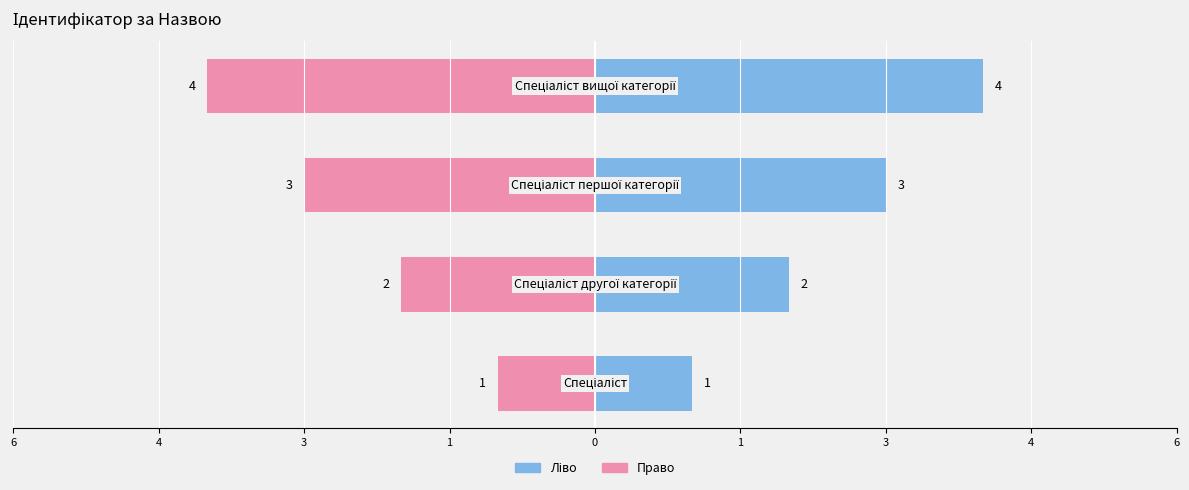

What is the difference between the second highest and minimum values in the Ідентифікатор (право) series?

2